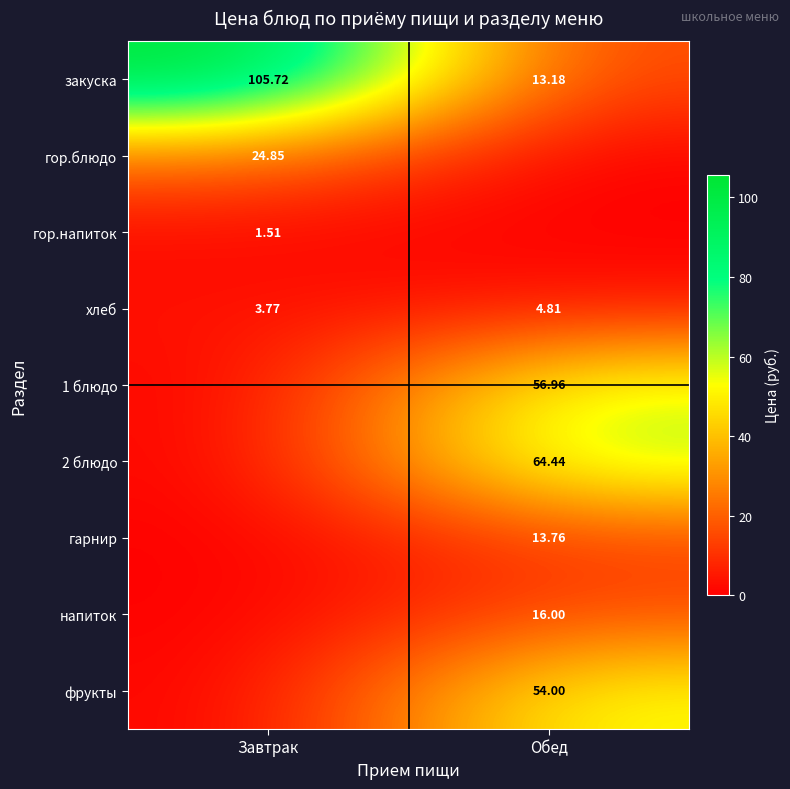

Where is закуска nearest to the value 59?

Обед